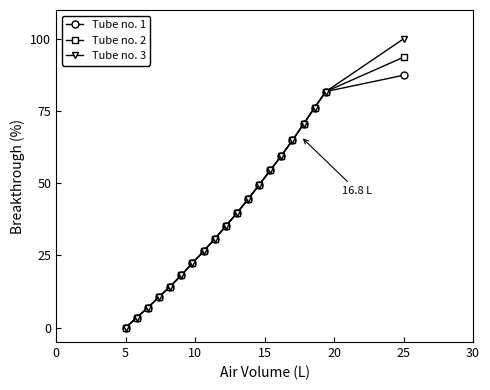

Reading left to right, transcribe all the data shown in this chart.

Tube no. 1: 0.0	3.5	6.9	10.6	14.2	18.1	22.3	26.4	30.7	35.1	39.7	44.4	49.4	54.4	59.5	64.8	70.5	76.2	81.7	87.4
Tube no. 2: 0.0	3.5	6.9	10.6	14.2	18.1	22.3	26.4	30.7	35.1	39.7	44.4	49.4	54.4	59.5	64.8	70.5	76.2	81.7	93.6
Tube no. 3: 0.0	3.5	6.9	10.6	14.2	18.1	22.3	26.4	30.7	35.1	39.7	44.4	49.4	54.4	59.5	64.8	70.5	76.2	81.7	100.0